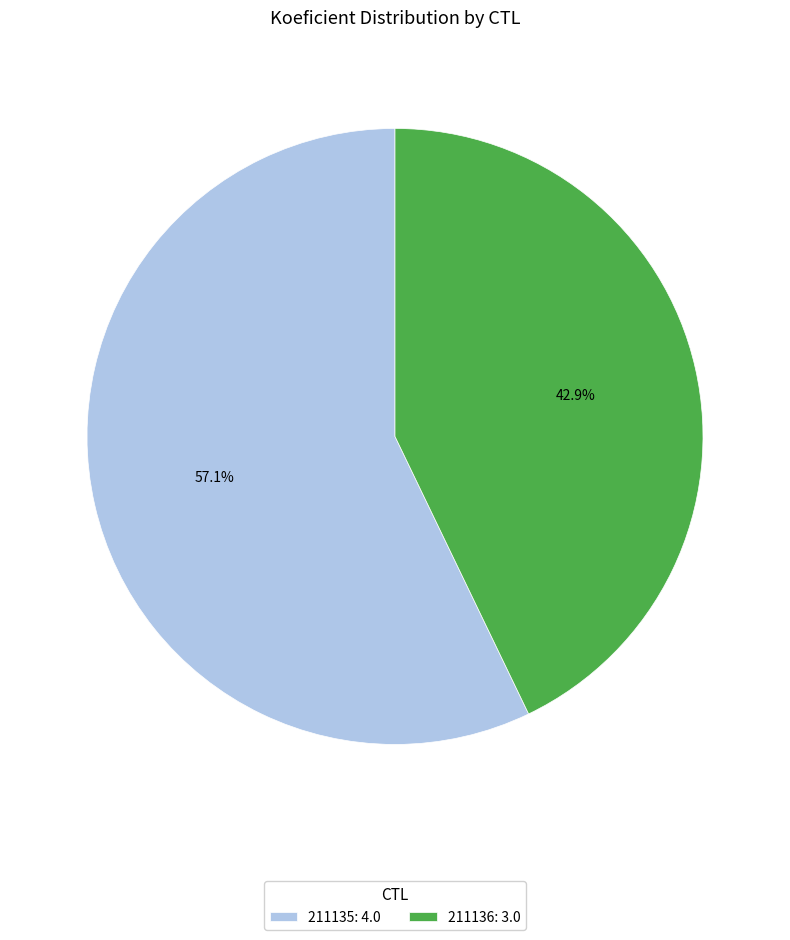

Which has a higher value, 211136: 3.0 or 211135: 4.0?

211135: 4.0